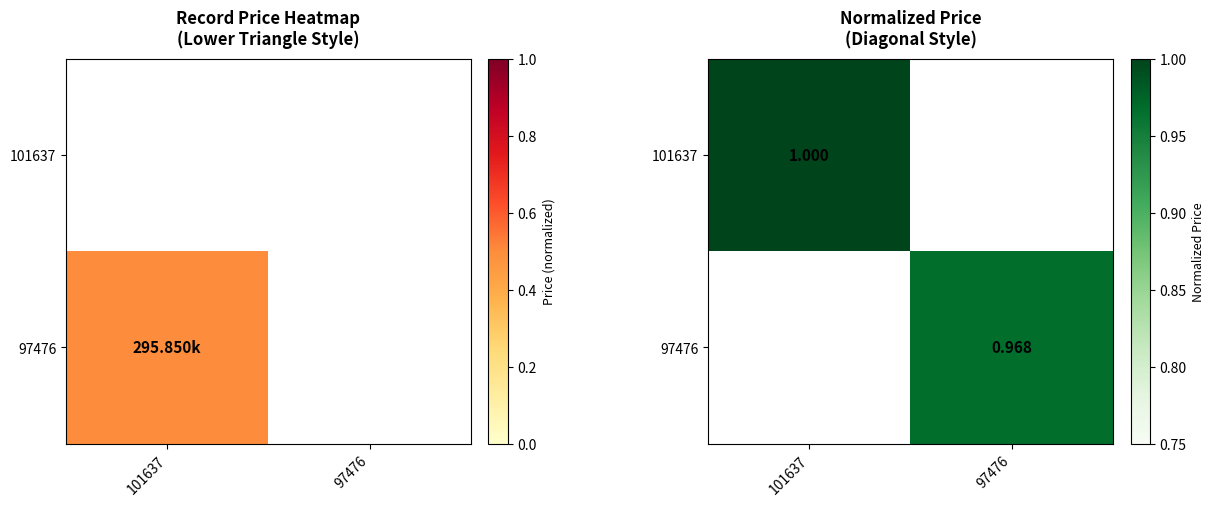

How many data points does each series have?

2